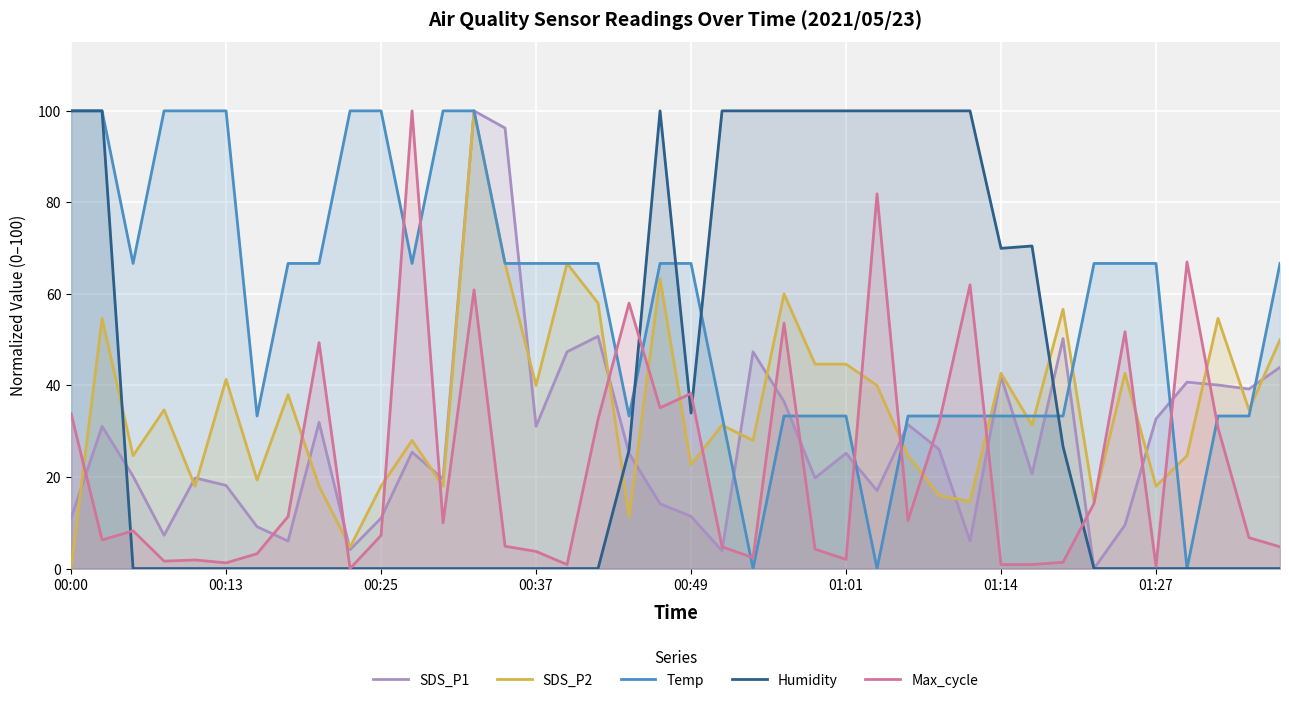

How many intersections are there between Humidity and Temp?

4